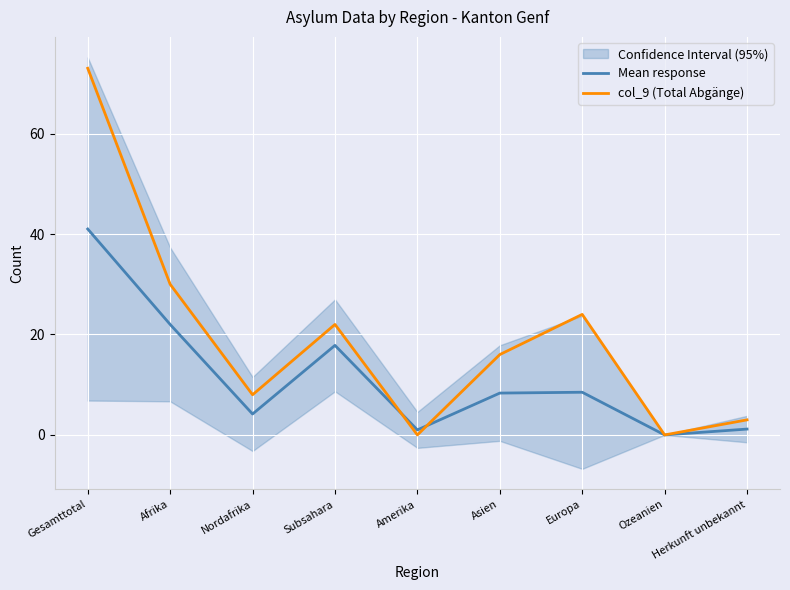

True or false: Mean response and col_9 (Total Abgänge) cross at least once.

True